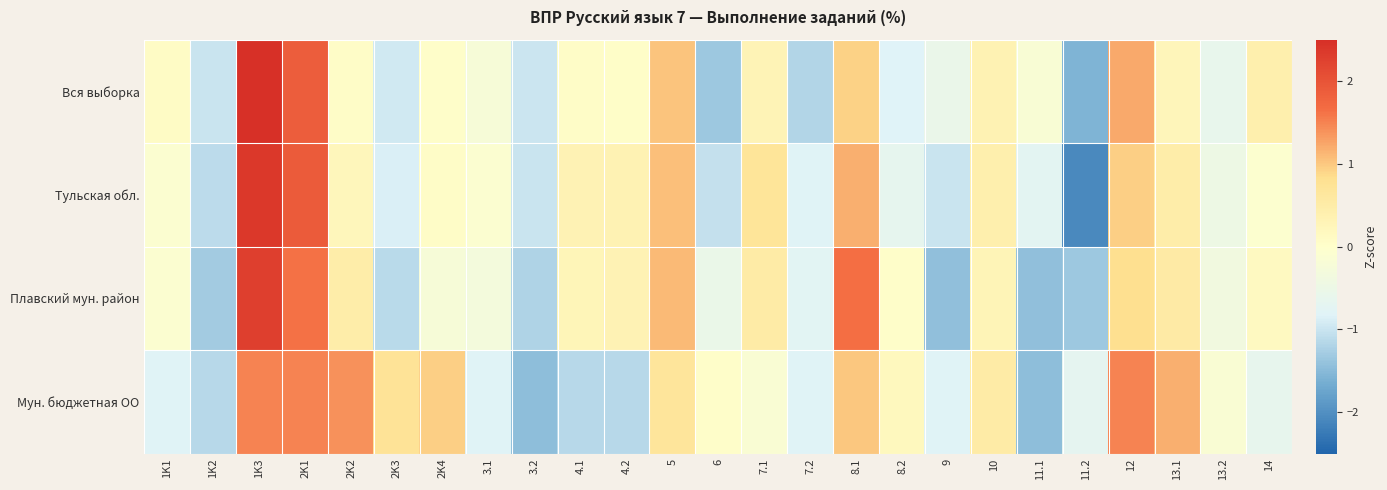

Which has a higher value, 13.2 or 7.2?

13.2